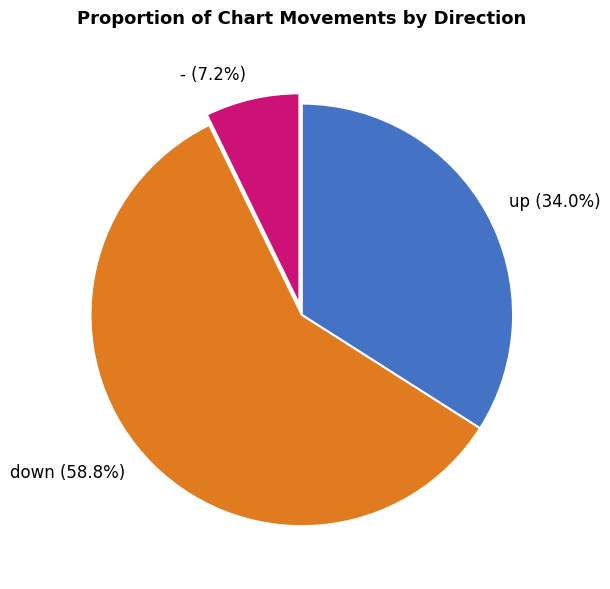

True or false: up accounts for 41% of the total.

False